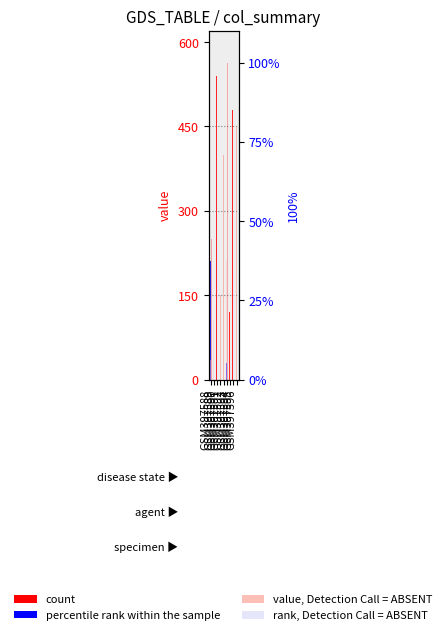

Which has a higher value, GSM397591 or GSM397588?

GSM397591